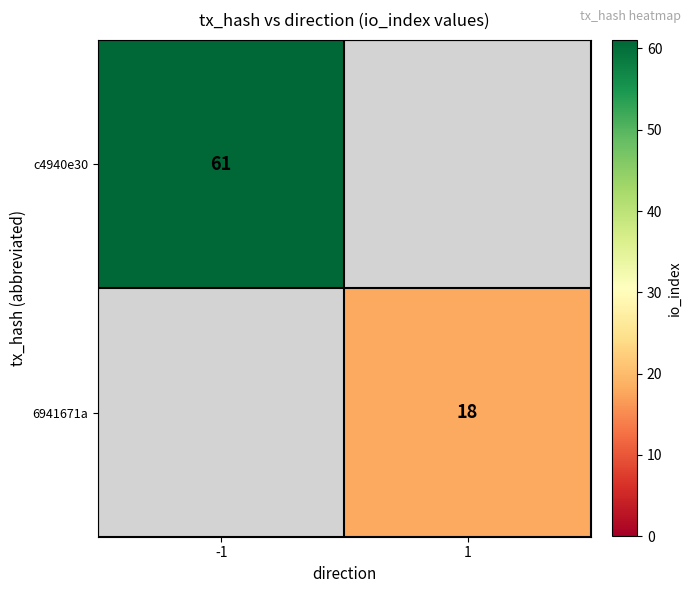

Between -1 and 1, which is larger?

1